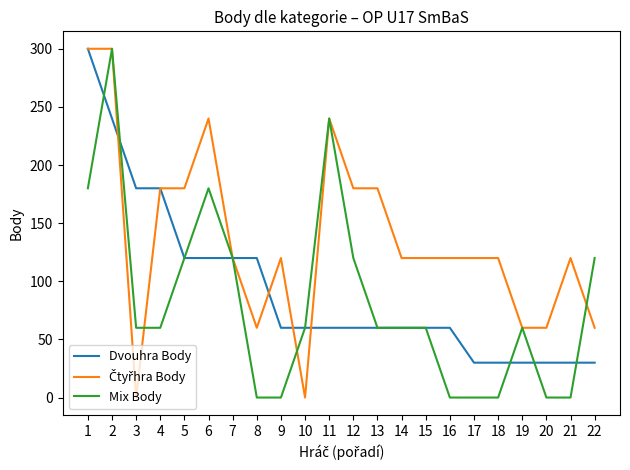

What is the total value across all series at 12?

360